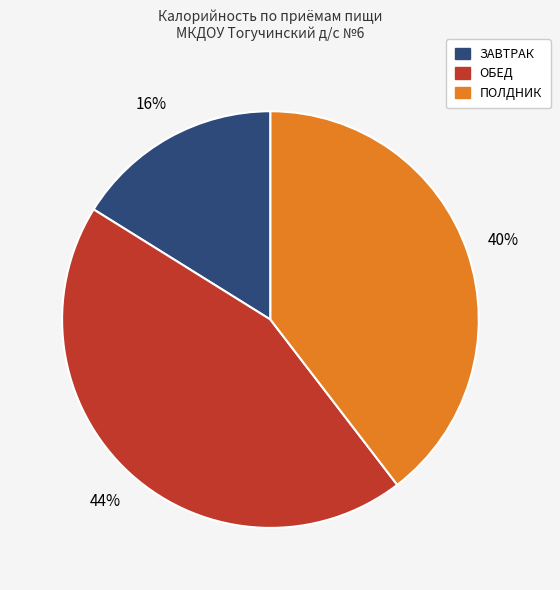

Does any single category account for the majority?

No